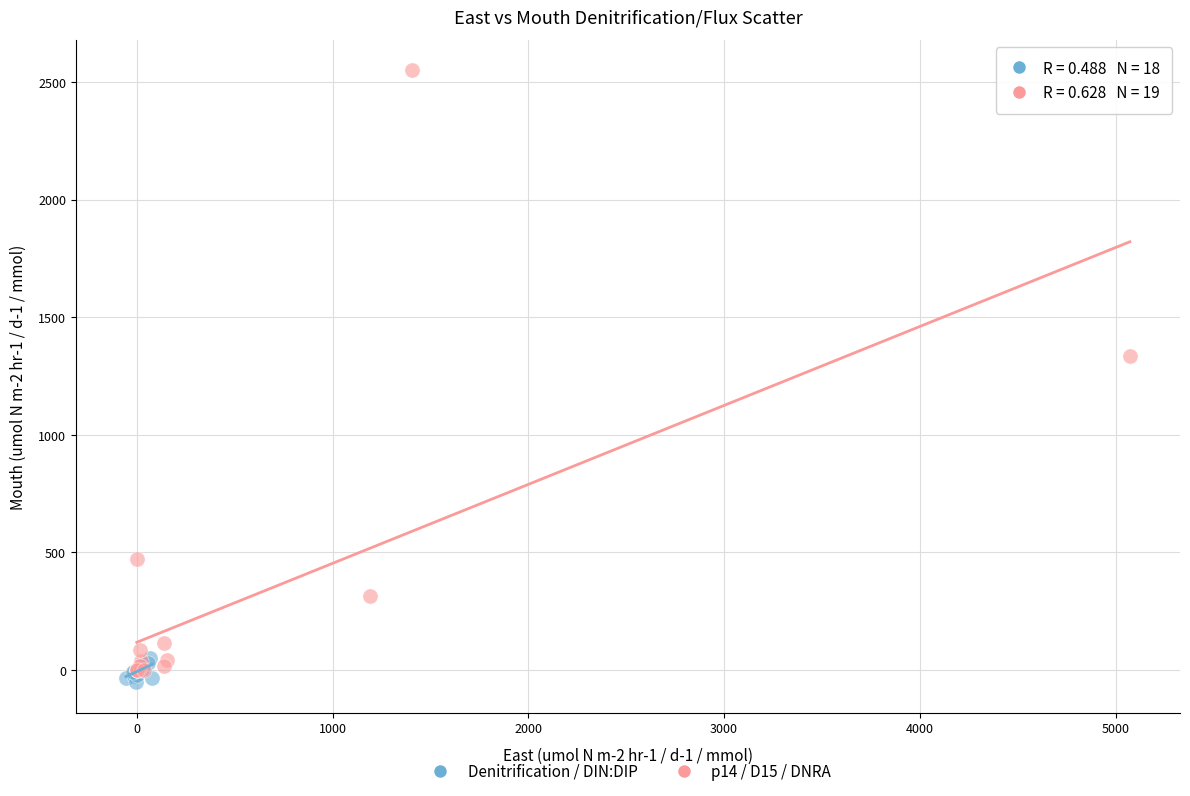

Which series contains the highest Y value?

p14 / D15 / DNRA